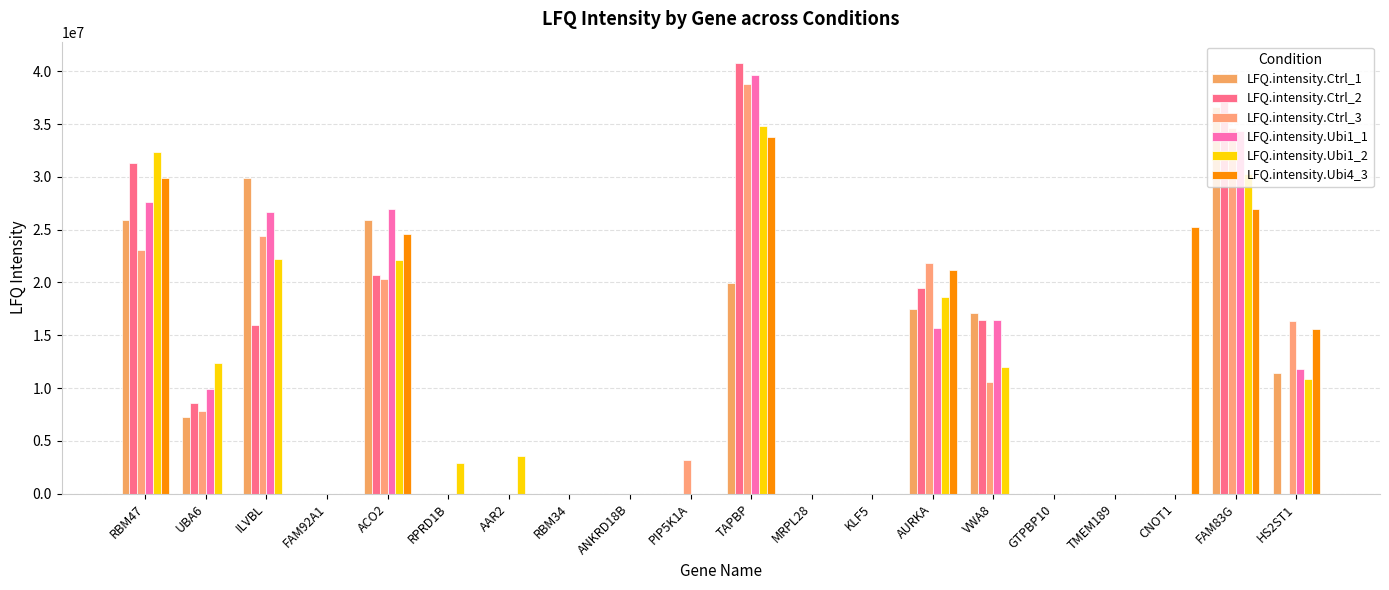

Which series has the widest spread of values?

LFQ.intensity.Ctrl_2